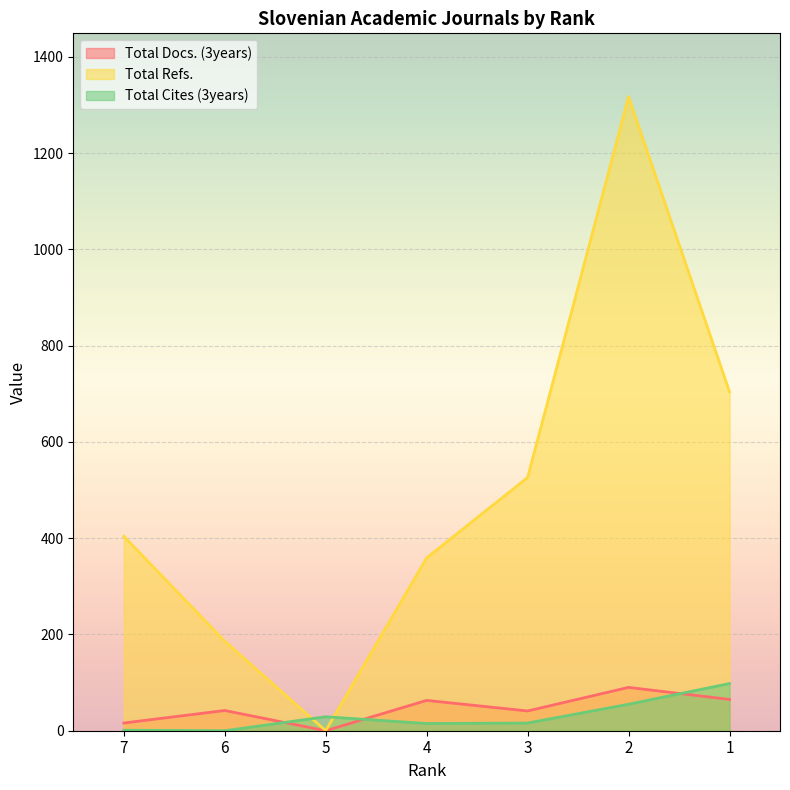

The value of Total Docs. (3years) at 3 is 60. True or false?

False